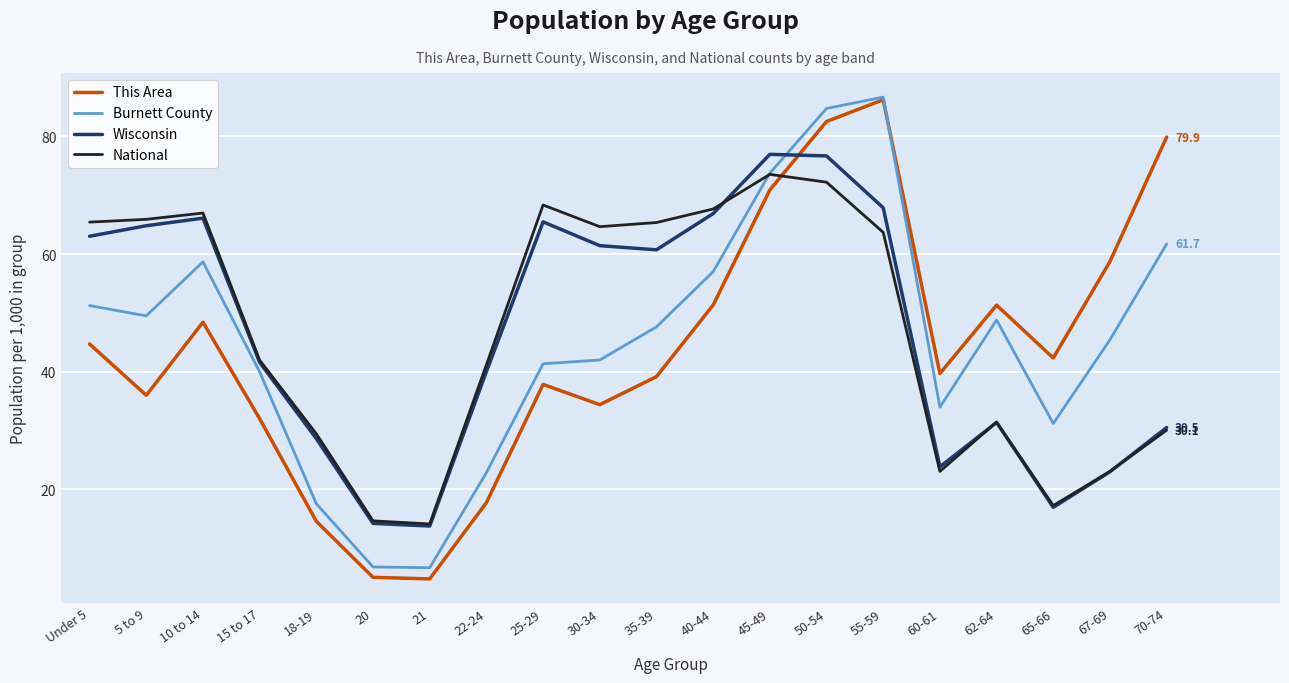

What is the total value across all series at 70-74?

202.2